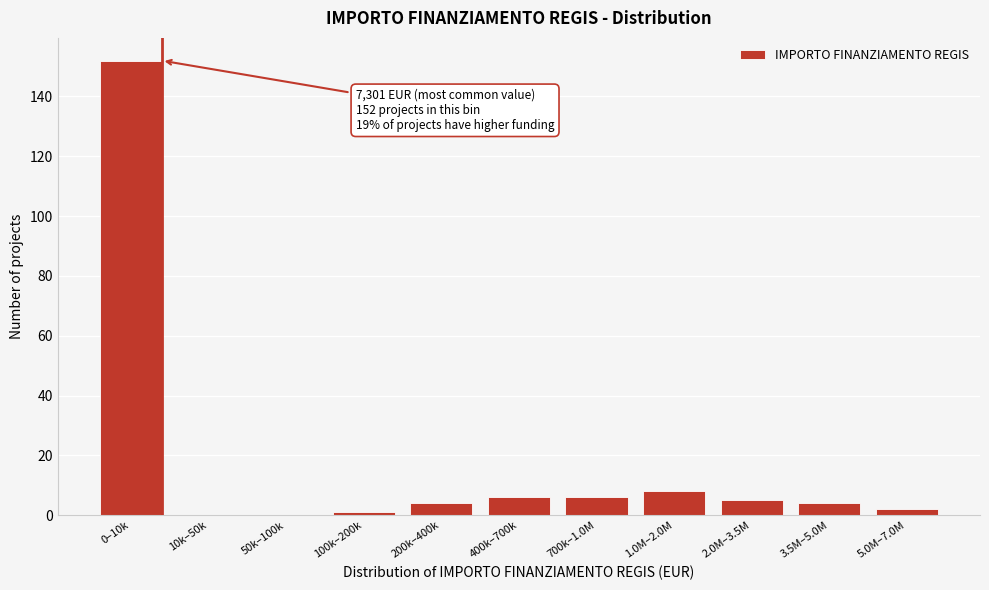

Reading left to right, extract all data points from this chart.

0–10k=152	10k–50k=0	50k–100k=0	100k–200k=1	200k–400k=4	400k–700k=6	700k–1.0M=6	1.0M–2.0M=8	2.0M–3.5M=5	3.5M–5.0M=4	5.0M–7.0M=2